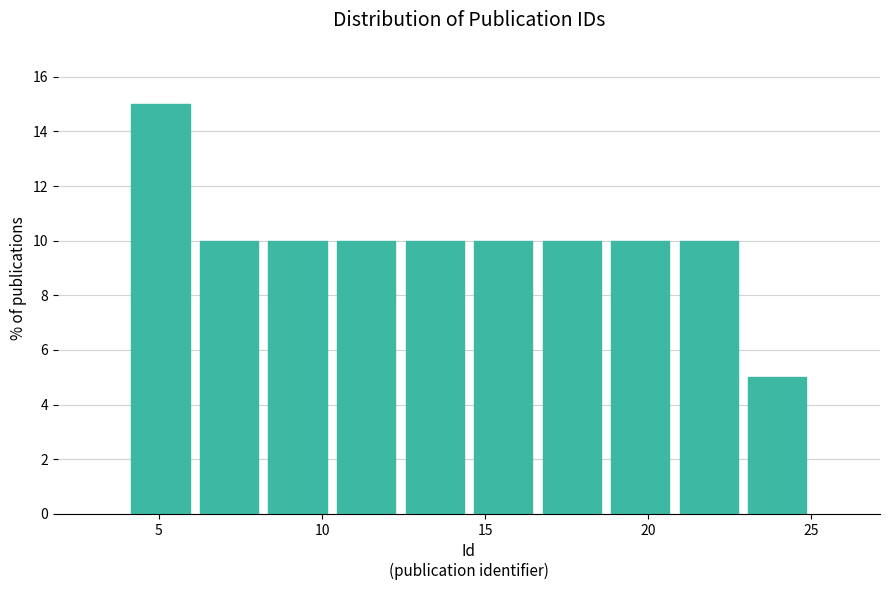

Reading left to right, transcribe this chart: for each bar, give the range it covers on the x-axis and its height. Neither the bar edges nor the heights are printed on the chart, so give them approximately, as read against the axes.

4.0 to 6.1: 15
6.1 to 8.2: 10
8.2 to 10.3: 10
10.3 to 12.4: 10
12.4 to 14.5: 10
14.5 to 16.6: 10
16.6 to 18.7: 10
18.7 to 20.8: 10
20.8 to 22.9: 10
22.9 to 25.0: 5